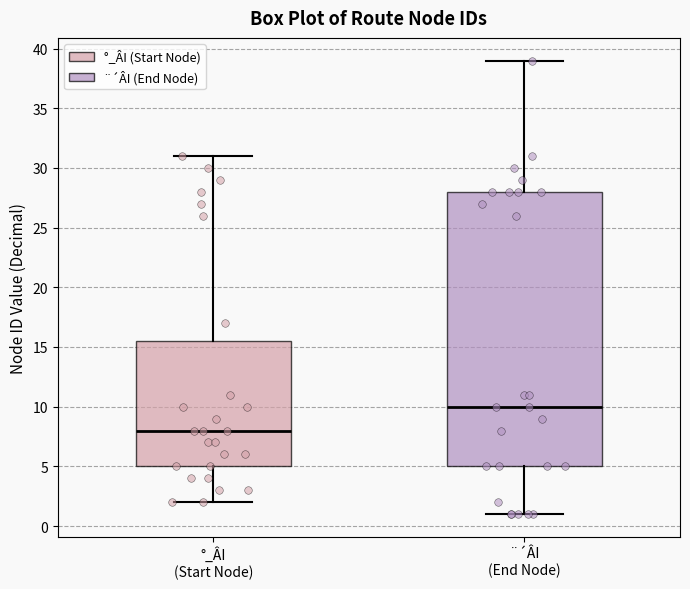

Reading left to right, read every box against the y-axis: the position of its median line, the range the box covers, and the ends of its whiskers. The values are not printed on the chart, so give them approximately, as read against the axis.

°_ÂI (Start Node): median 8.0, box 5.0 to 15.5, whiskers 2.0 to 31.0
¨´ÂI (End Node): median 10.0, box 5.0 to 28.0, whiskers 1.0 to 39.0